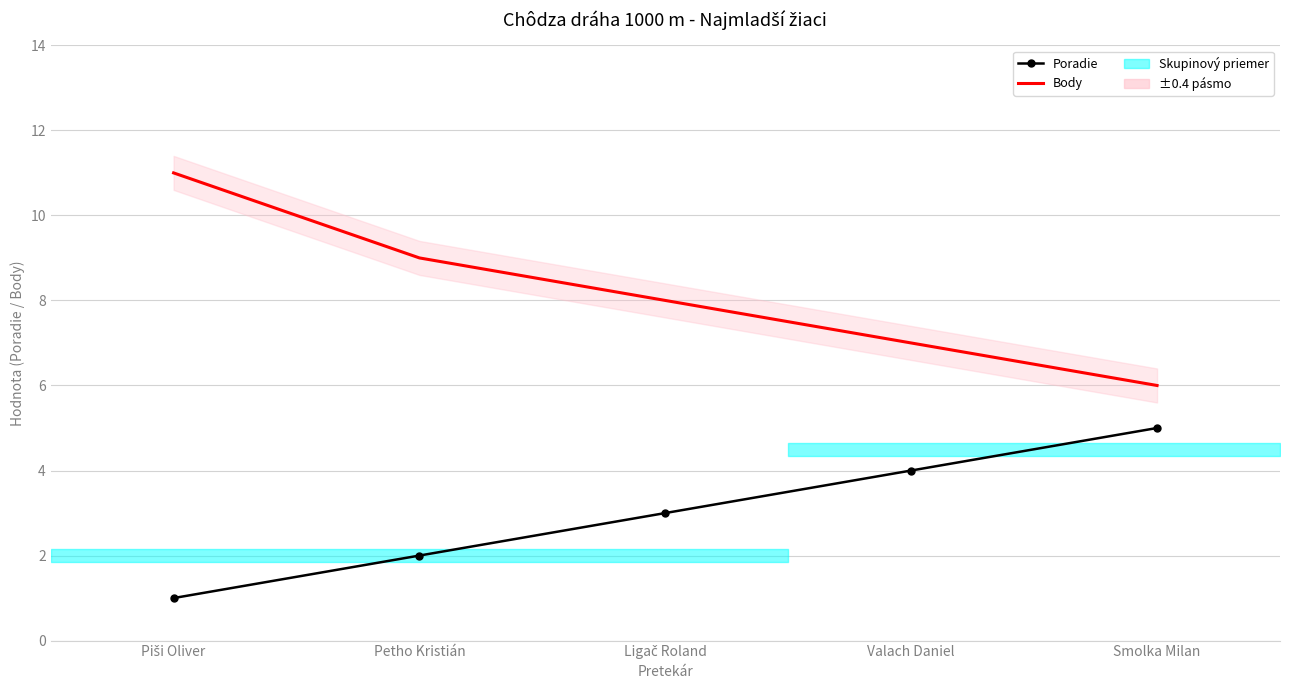

List the series in order of their peak value, lowest first.

Poradie, Body